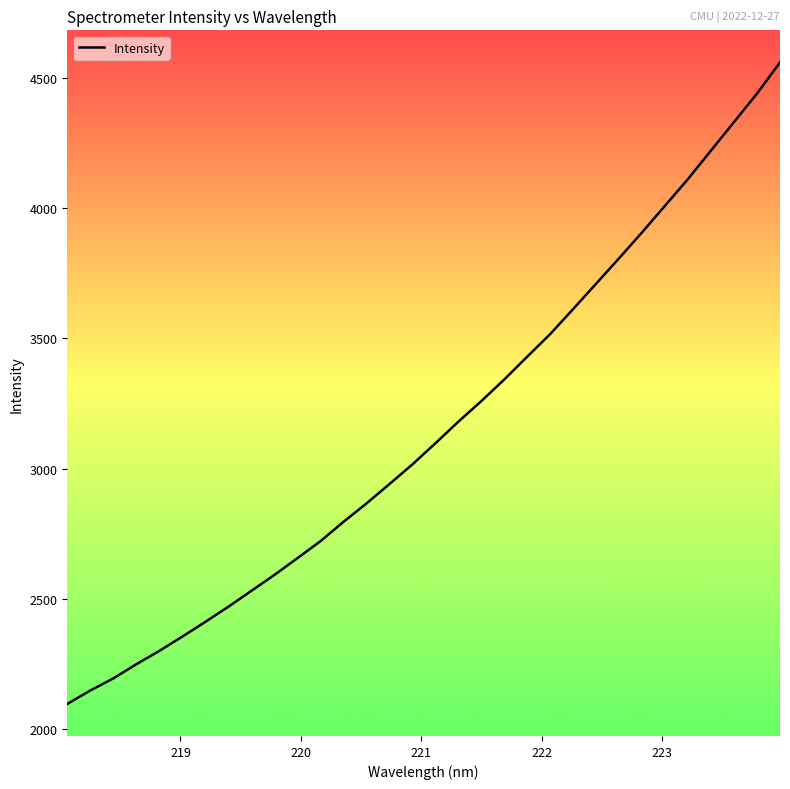

How many values exceed 3096?

16